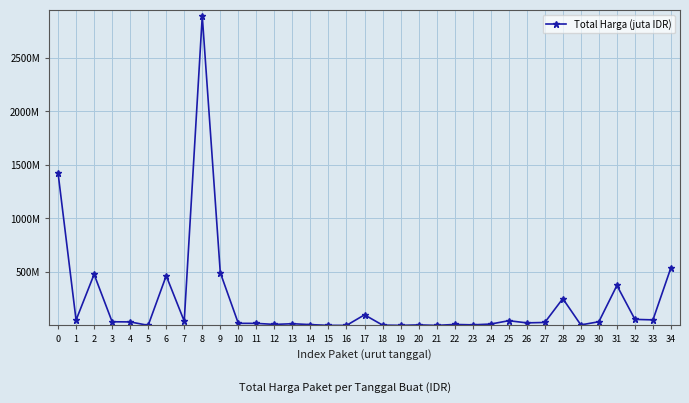

Reading left to right, what are all the values shown in this chart?

0=1425867900	1=49730040	2=477600000	3=34000000	4=32441200	5=577875	6=464002100	7=39440000	8=2892122000	9=493000000	10=19175000	11=18900000	12=9180000	13=15513960	14=7401240	15=333600	16=78000	17=98772570	18=2772000	19=265000	20=4672200	21=182000	22=8742500	23=5129000	24=12453900	25=43859200	26=23653000	27=27412000	28=250350000	29=4350000	30=34292000	31=373404000	32=56152800	33=51601000	34=541071000